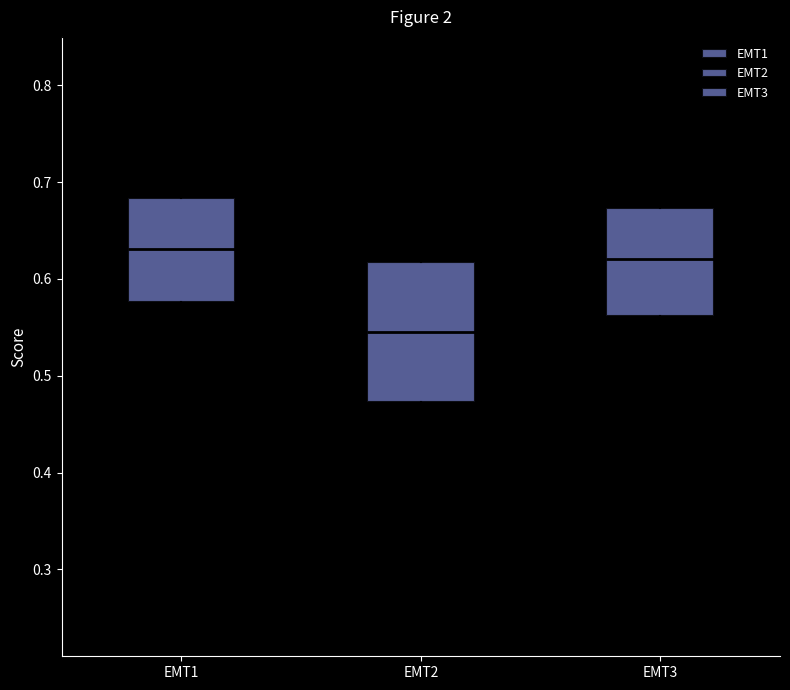

Comparing the boxes themselves (not the whiskers), which one is the tallest?

EMT2